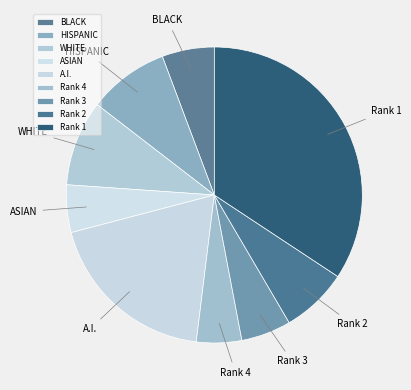

Does ASIAN represent more than half of the total?

No